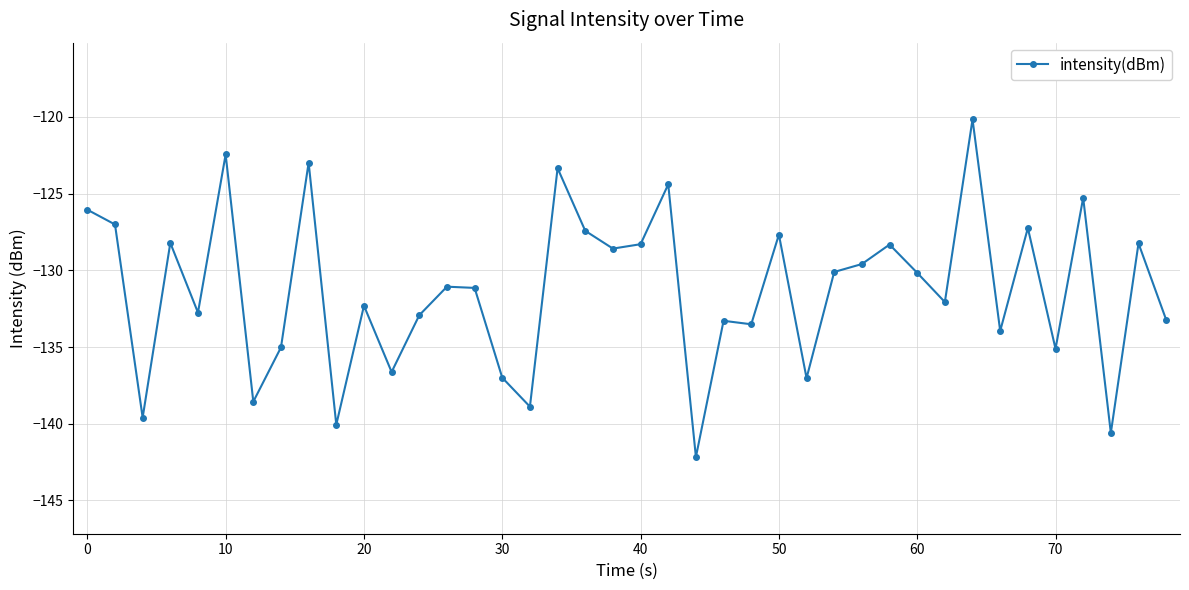

What is the greatest value displayed?

-120.2